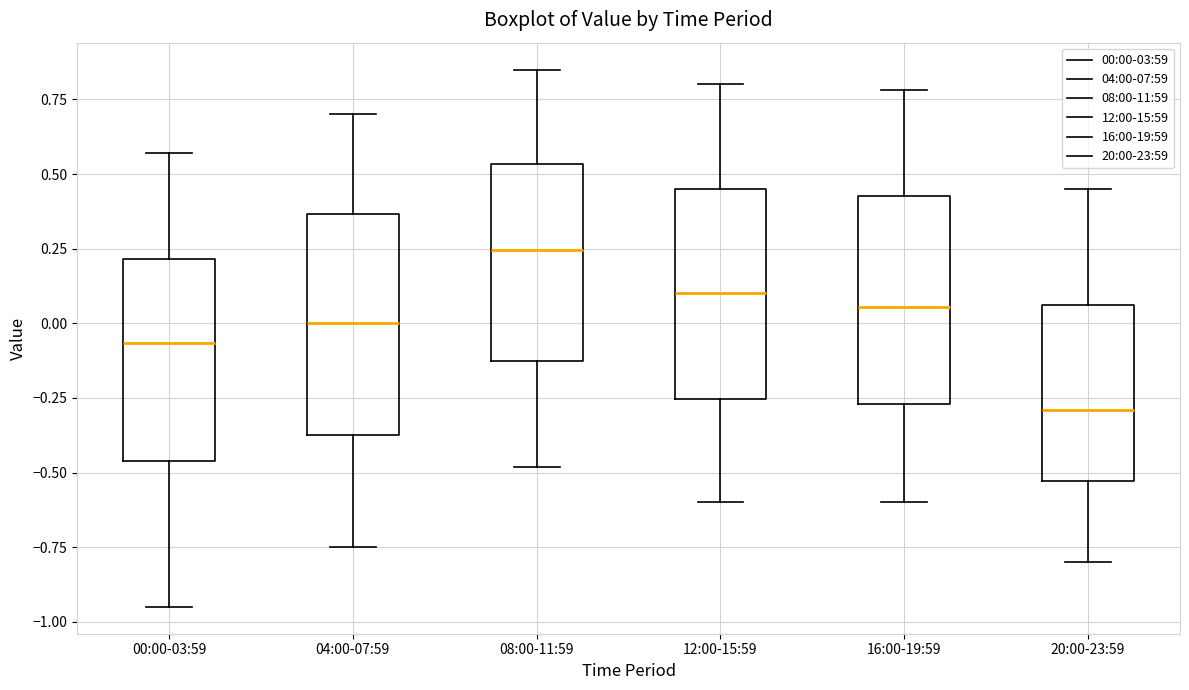

Reading left to right, read every box against the y-axis: the position of its median line, the range the box covers, and the ends of its whiskers. The values are not printed on the chart, so give them approximately, as read against the axis.

00:00-03:59: median -0.05, box -0.45 to 0.20, whiskers -0.95 to 0.55
04:00-07:59: median 0.00, box -0.35 to 0.35, whiskers -0.75 to 0.70
08:00-11:59: median 0.25, box -0.10 to 0.55, whiskers -0.50 to 0.85
12:00-15:59: median 0.10, box -0.25 to 0.45, whiskers -0.60 to 0.80
16:00-19:59: median 0.05, box -0.25 to 0.45, whiskers -0.60 to 0.80
20:00-23:59: median -0.30, box -0.55 to 0.05, whiskers -0.80 to 0.45